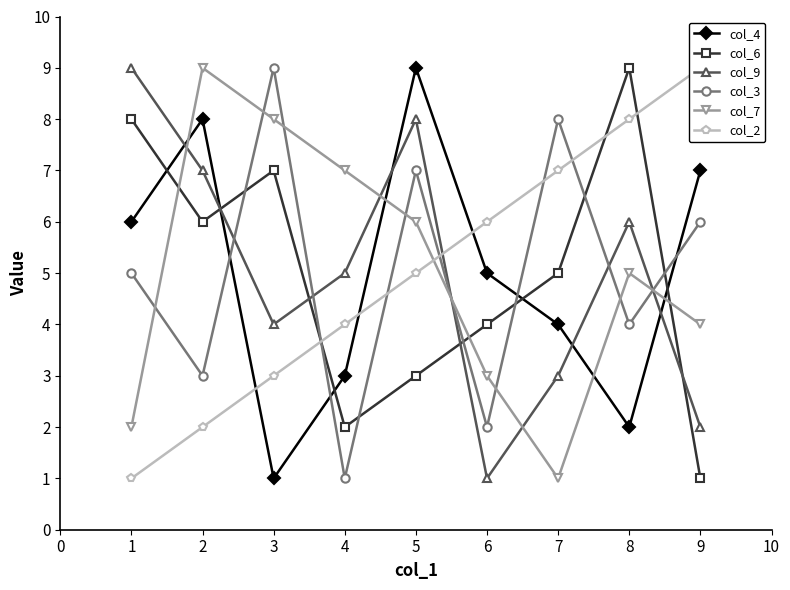

Is the value of col_7 at 9 greater than the value of col_4 at 1?

No